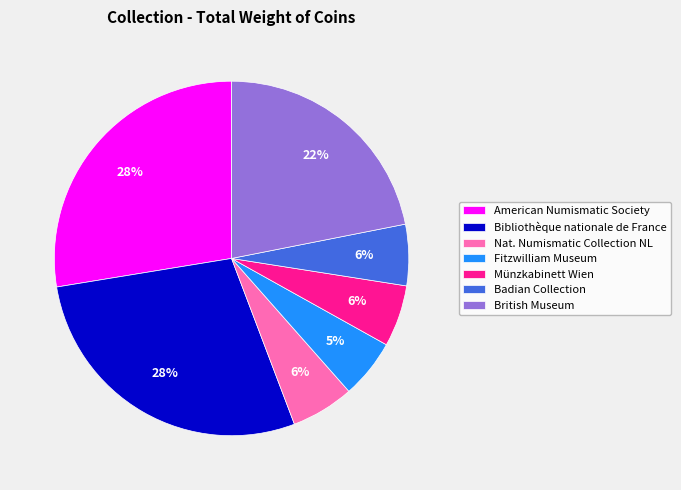

Is there a majority slice in this chart?

No